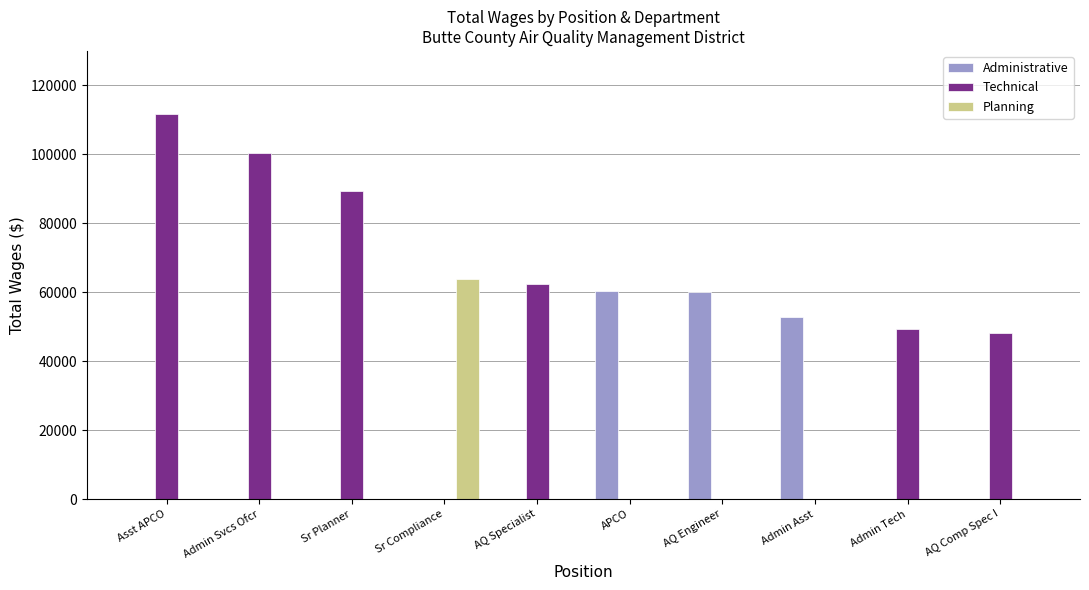

Are the bars horizontal?

No